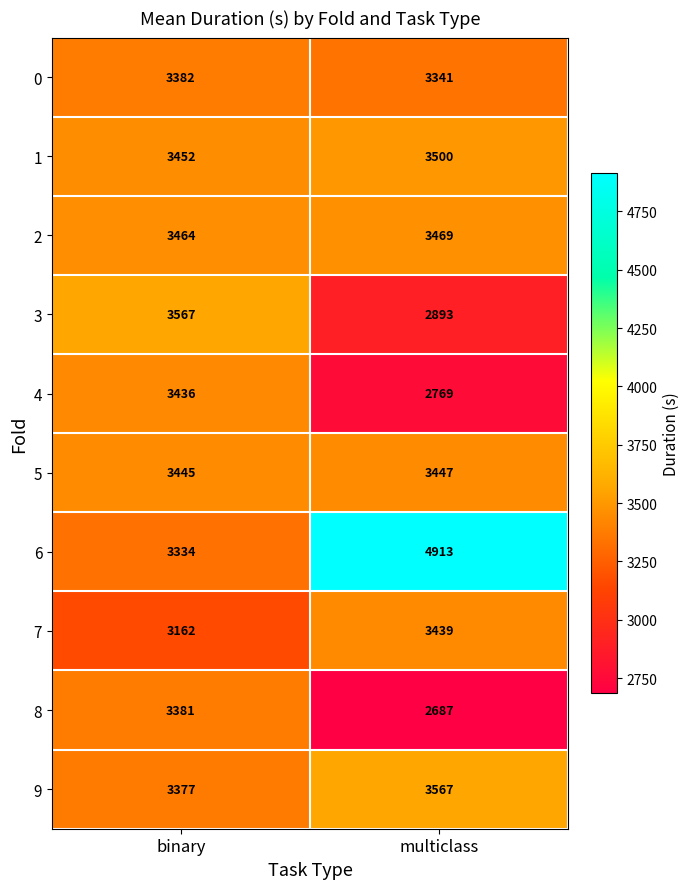

Reading left to right, extract all data points from this chart.

0: binary=3382	multiclass=3341
1: binary=3452	multiclass=3500
2: binary=3464	multiclass=3469
3: binary=3567	multiclass=2893
4: binary=3436	multiclass=2769
5: binary=3445	multiclass=3447
6: binary=3334	multiclass=4913
7: binary=3162	multiclass=3439
8: binary=3381	multiclass=2687
9: binary=3377	multiclass=3567